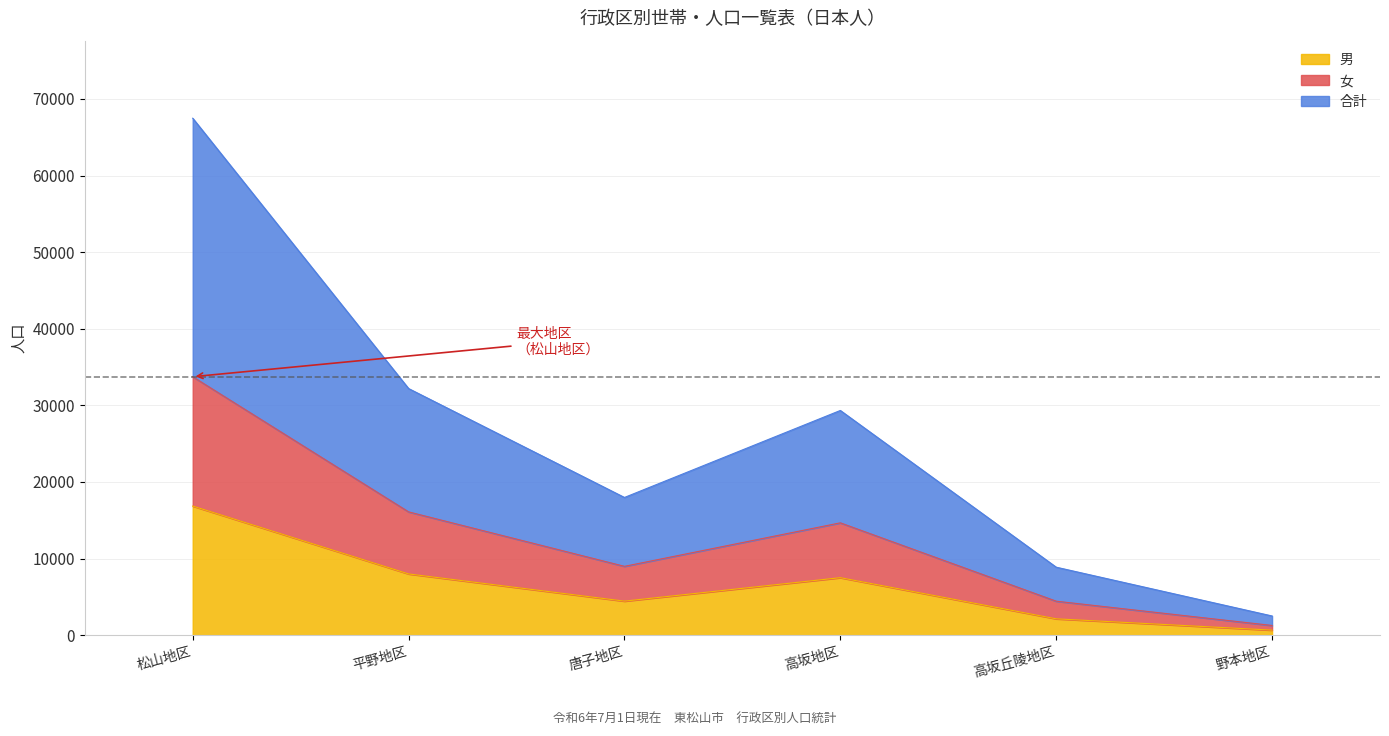

Rank the categories by 合計 value from lowest to highest.

野本地区, 高坂丘陵地区, 唐子地区, 高坂地区, 平野地区, 松山地区